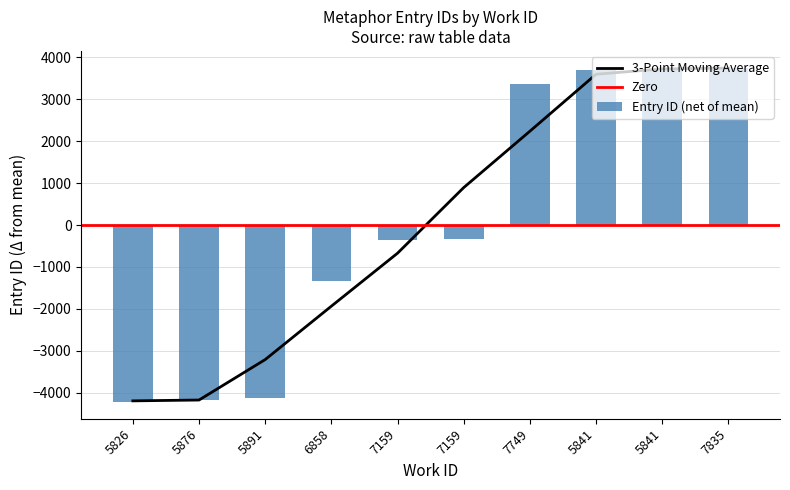

Between 7159 and 5826, which is larger?

7159